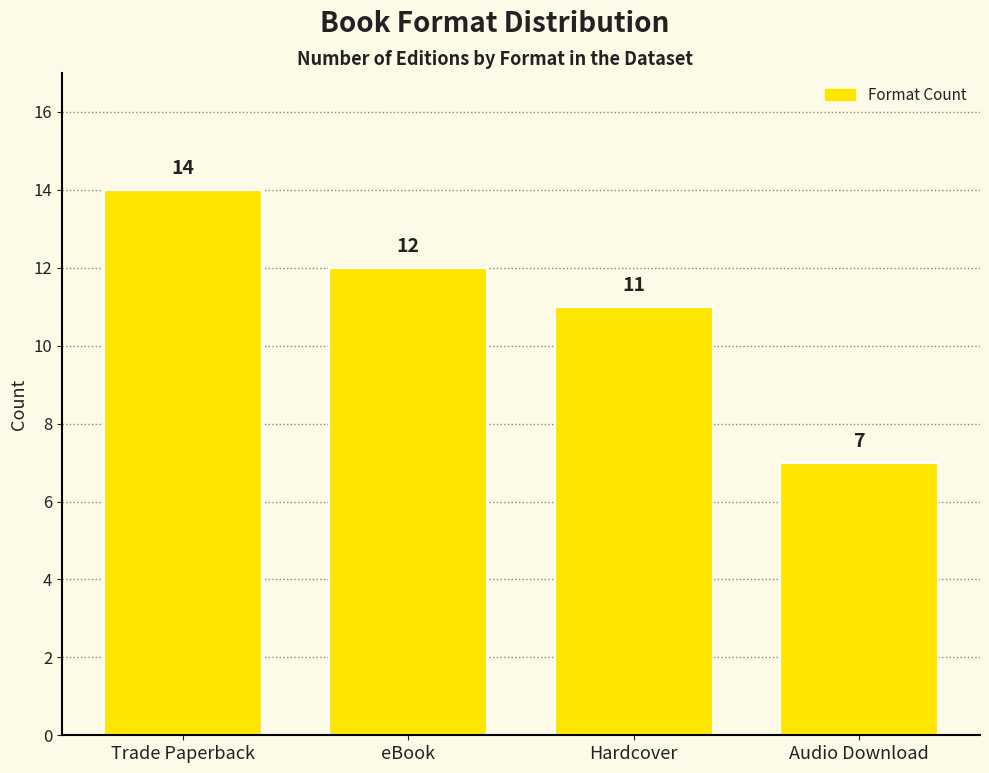

What is the approximate value at Trade Paperback?

14